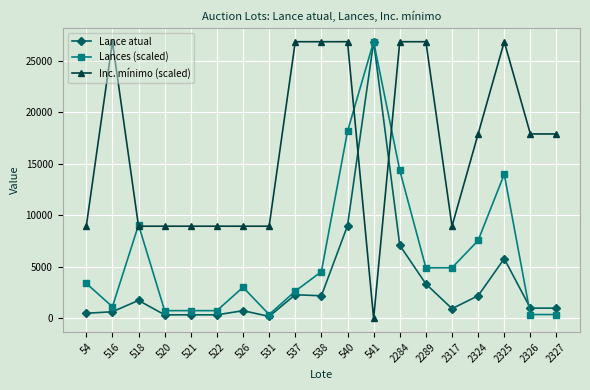

How many data points in Lance atual are less than 1000?

8